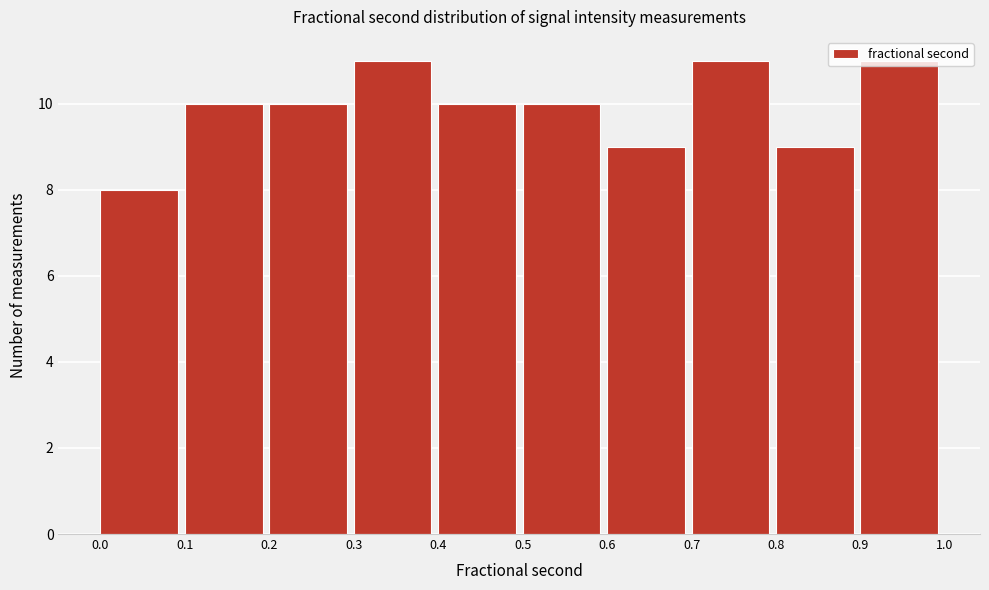

Reading left to right, list every bar in this chart as the range it spans on the x-axis followed by its height. The values are not printed on the chart, so give them approximately, as read against the axis.

0.0 to 0.1: 8
0.1 to 0.2: 10
0.2 to 0.3: 10
0.3 to 0.4: 11
0.4 to 0.5: 10
0.5 to 0.6: 10
0.6 to 0.7: 9
0.7 to 0.8: 11
0.8 to 0.9: 9
0.9 to 1.0: 11